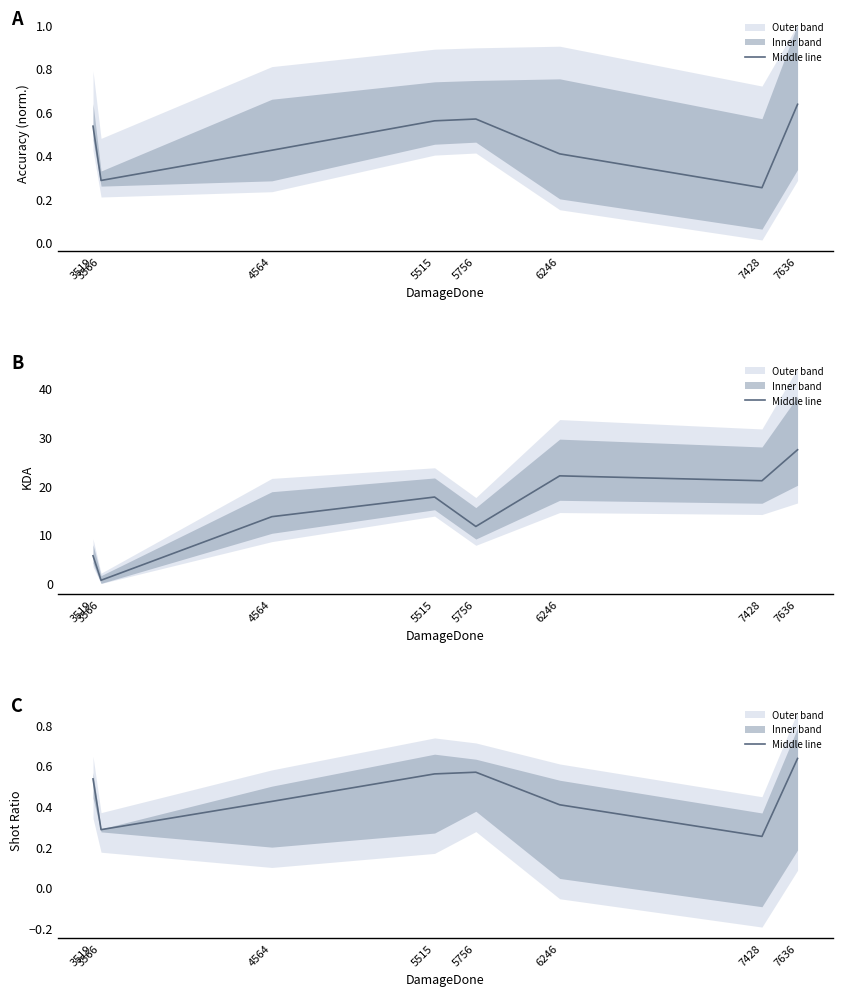

What is the value of the 2nd point from the left?

0.3